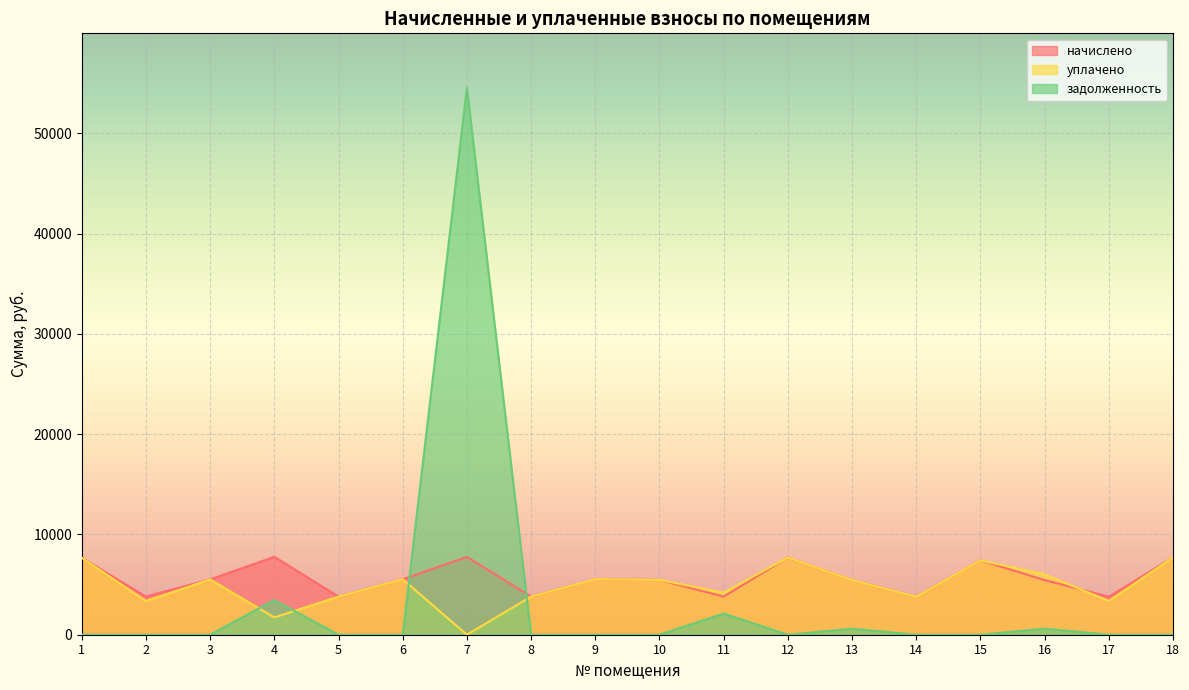

Is it true that начислено equals 1938.9 at 15?

False